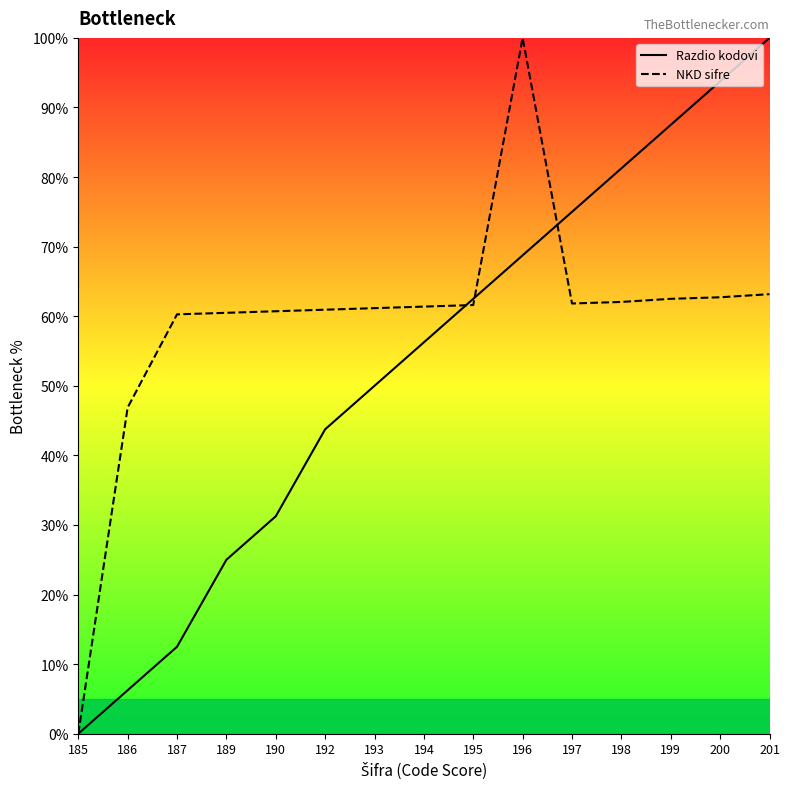

Reading right to left, transcribe all the data shown in this chart.

Razdio kodovi: 201=100.0	200=93.8	199=87.5	198=81.2	197=75.0	196=68.8	195=62.5	194=56.2	193=50.0	192=43.8	190=31.2	189=25.0	187=12.5	186=6.2	185=0.0
NKD sifre: 201=63.2	200=62.7	199=62.5	198=62.1	197=61.8	196=100.0	195=61.6	194=61.4	193=61.2	192=60.9	190=60.7	189=60.5	187=60.3	186=46.9	185=0.0